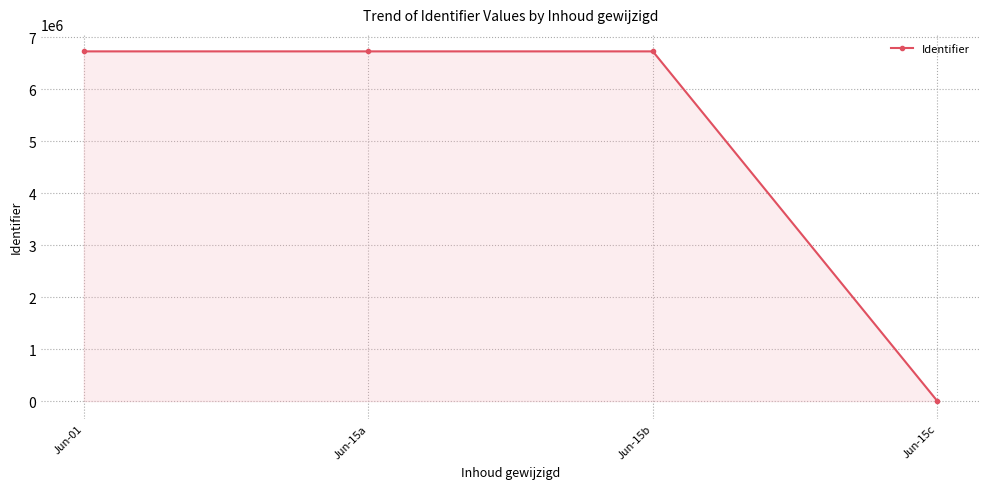

The chart shows a value of 6731669 at Jun-01. True or false?

True